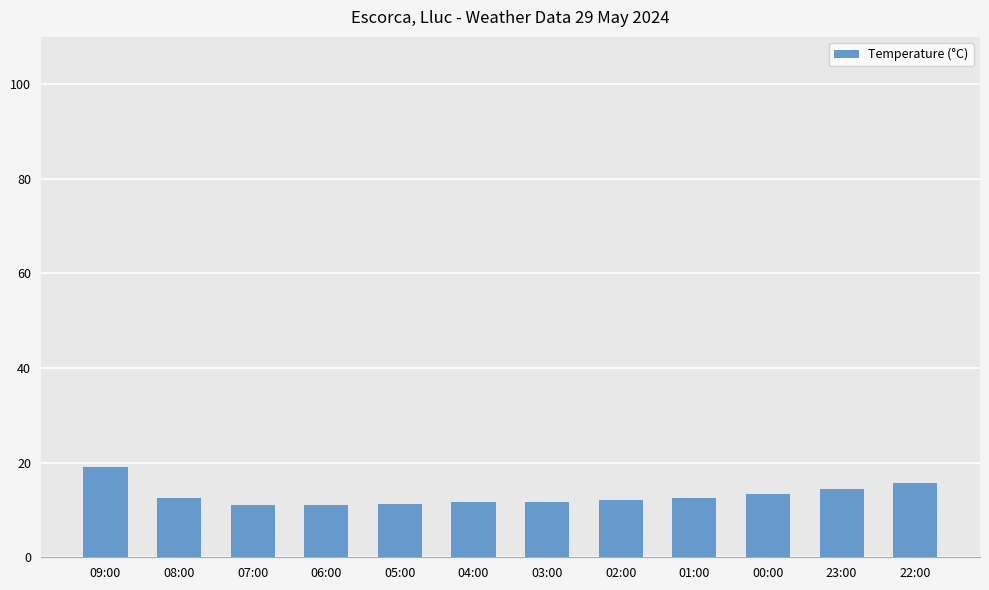

What is the difference between the maximum and minimum values?

8.0